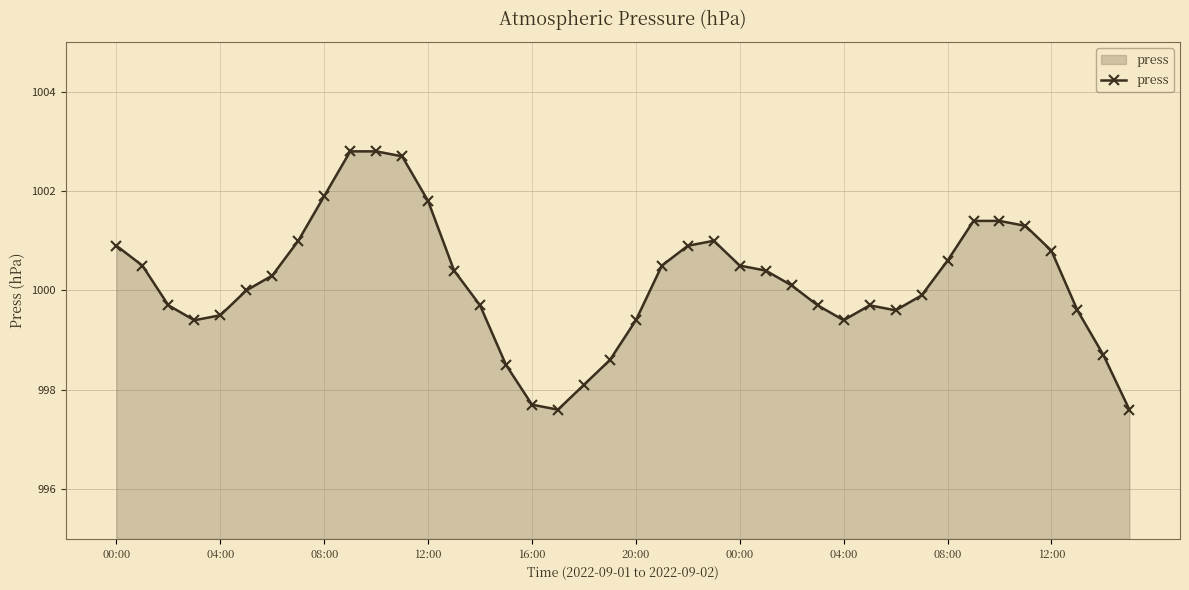

What is the value of the 5th point from the left?

999.5